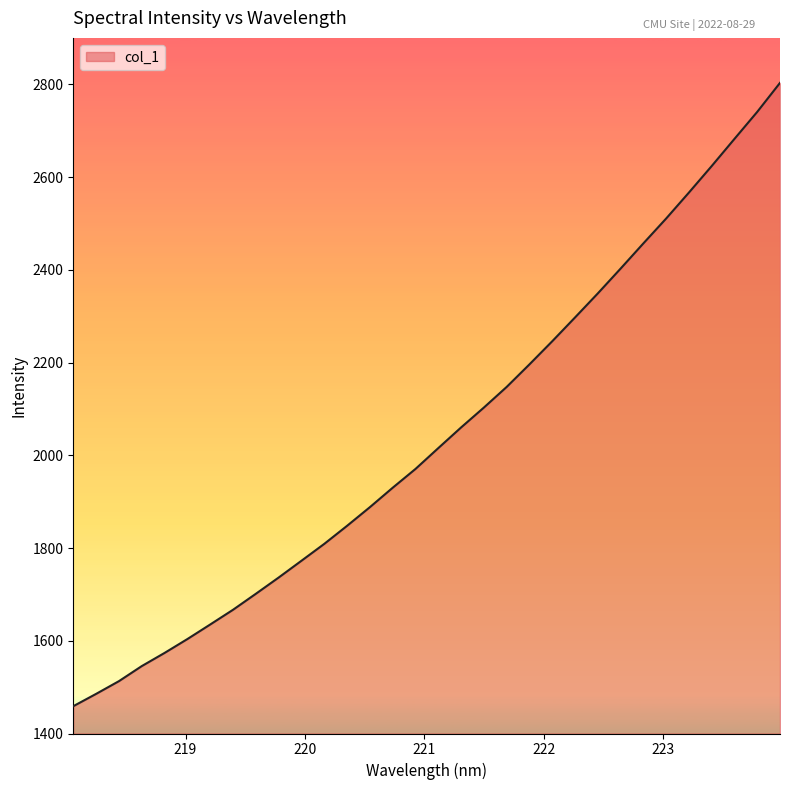

What is the smallest value displayed?

1458.9